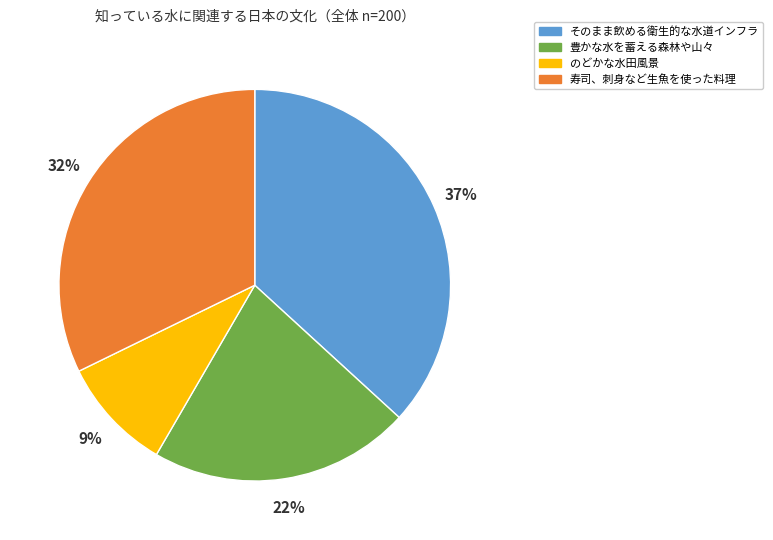

Which category has the smallest portion of the pie?

のどかな水田風景